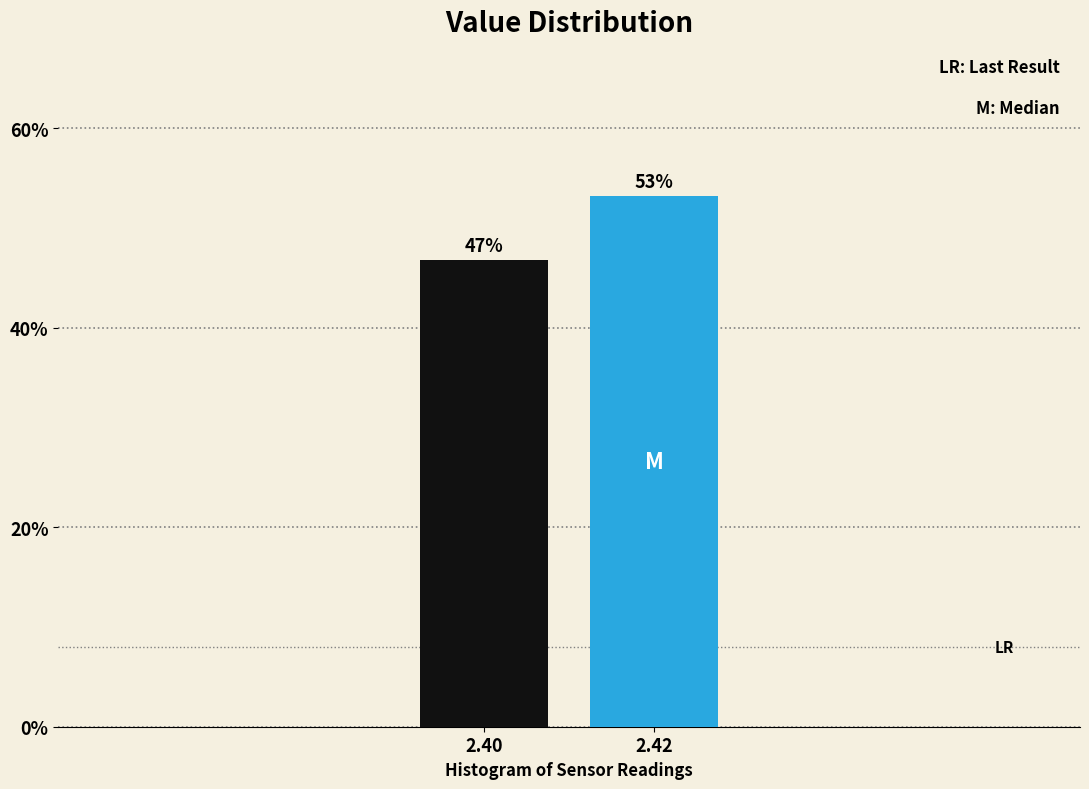

What is the value of the 1st bar from the left?

46.8